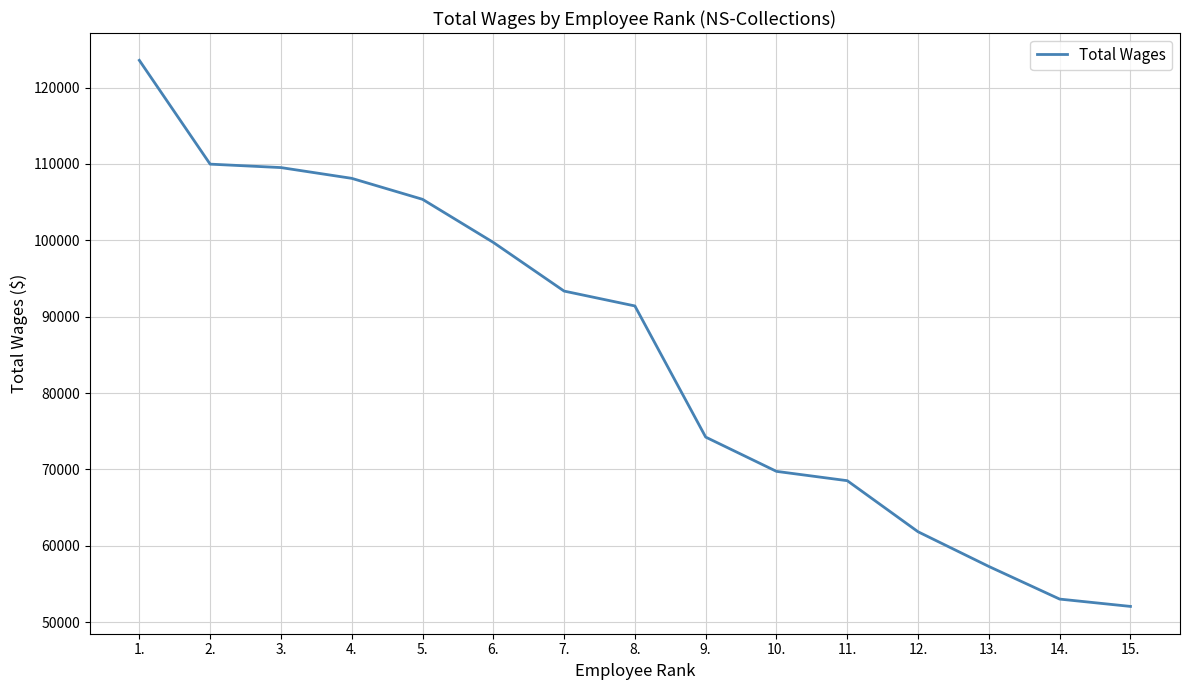

At which label does the data first exceed 91406?

1.